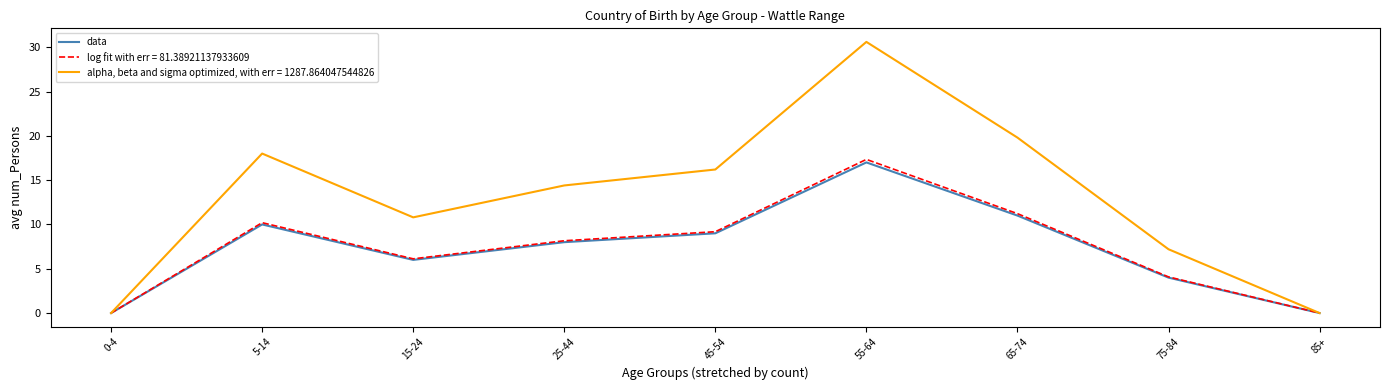

The log fit with err = 81.38921137933609 series shows 4.1 at 75-84. True or false?

True